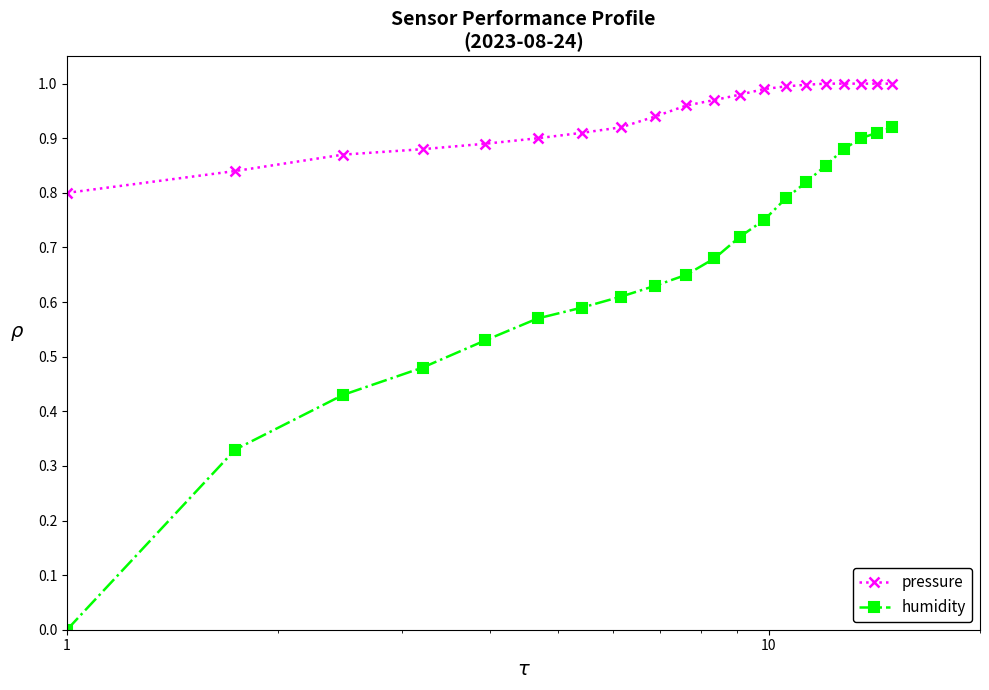

True or false: humidity and pressure intersect in this chart.

False